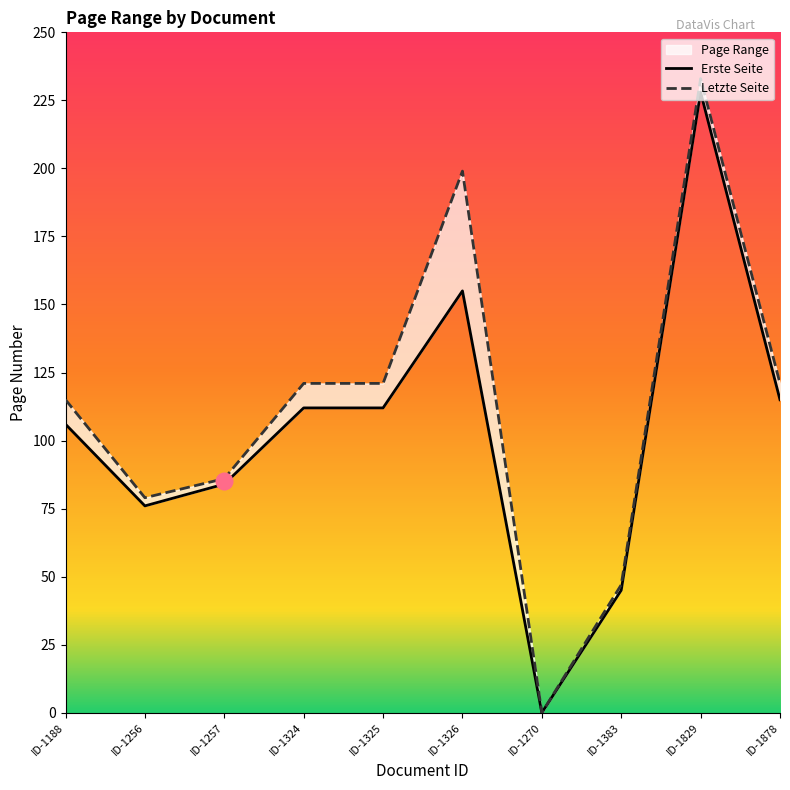

At which label is Erste Seite closest to 114?

ID-1878